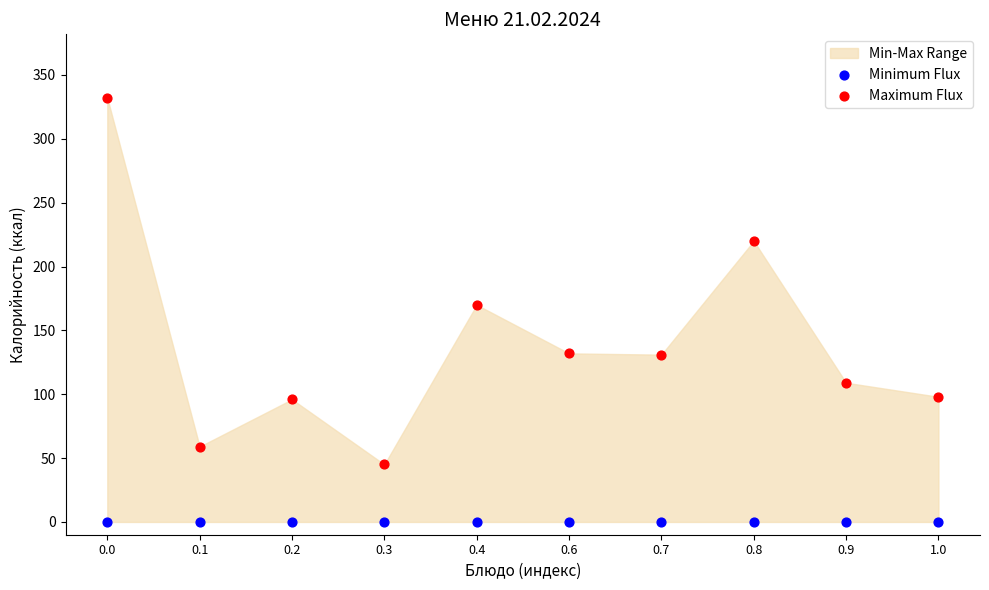

Across all series, what Y value is closest to 166?

170